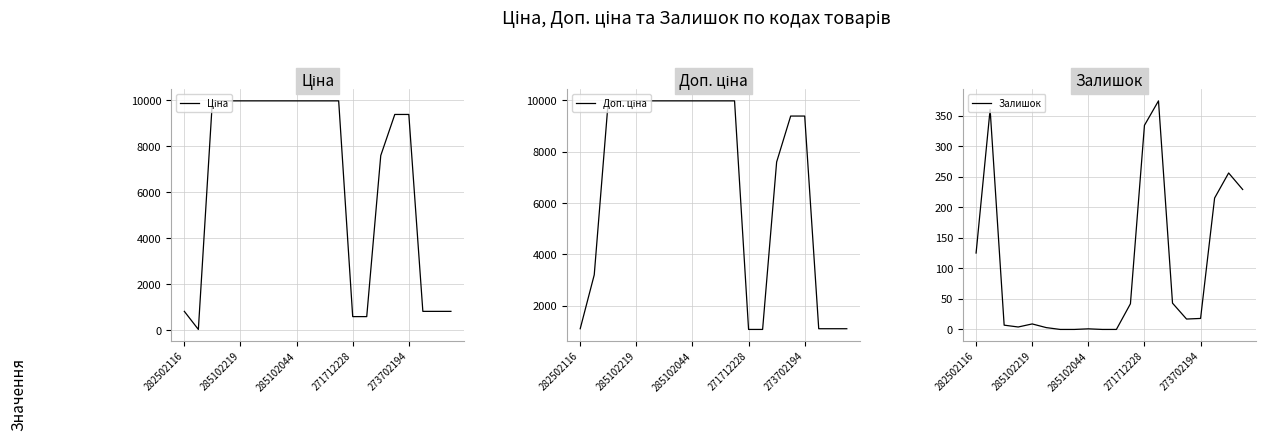

What are all the series names shown in the legend?

Ціна, Доп. ціна, Залишок